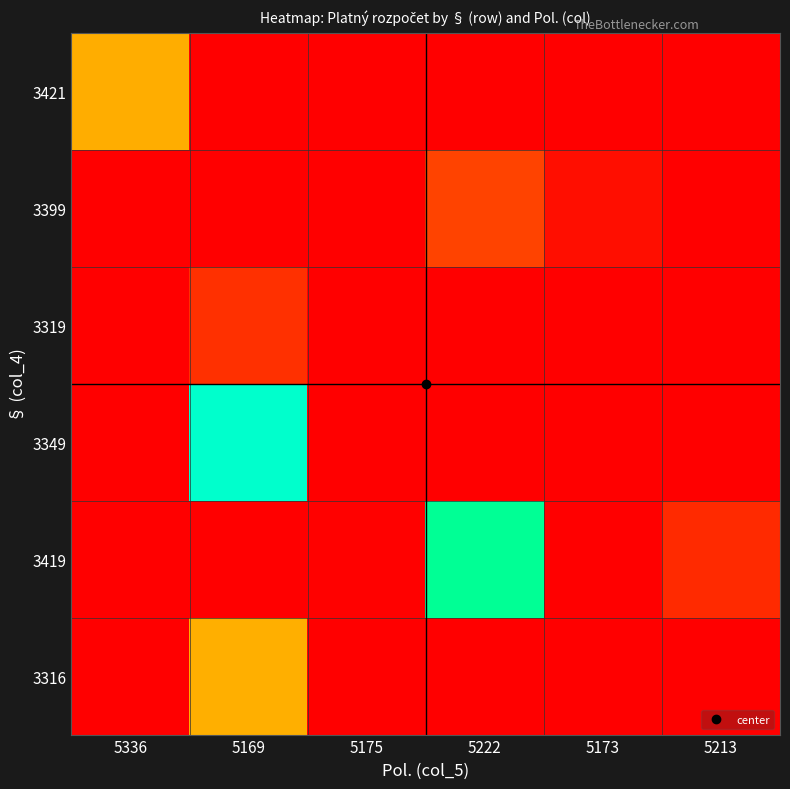

Reading left to right, list all the values displayed in this chart.

3421: 5336=401.5	5169=0.0	5175=0.0	5222=0.0	5173=0.0	5213=0.0
3399: 5336=0.0	5169=0.0	5175=0.0	5222=155.0	5173=35.0	5213=0.0
3319: 5336=0.0	5169=115.0	5175=0.0	5222=0.0	5173=0.0	5213=0.0
3349: 5336=0.0	5169=1101.1	5175=0.0	5222=0.0	5173=0.0	5213=0.0
3419: 5336=0.0	5169=0.0	5175=6.0	5222=974.8	5173=0.0	5213=100.0
3316: 5336=0.0	5169=405.0	5175=0.0	5222=0.0	5173=0.0	5213=0.0